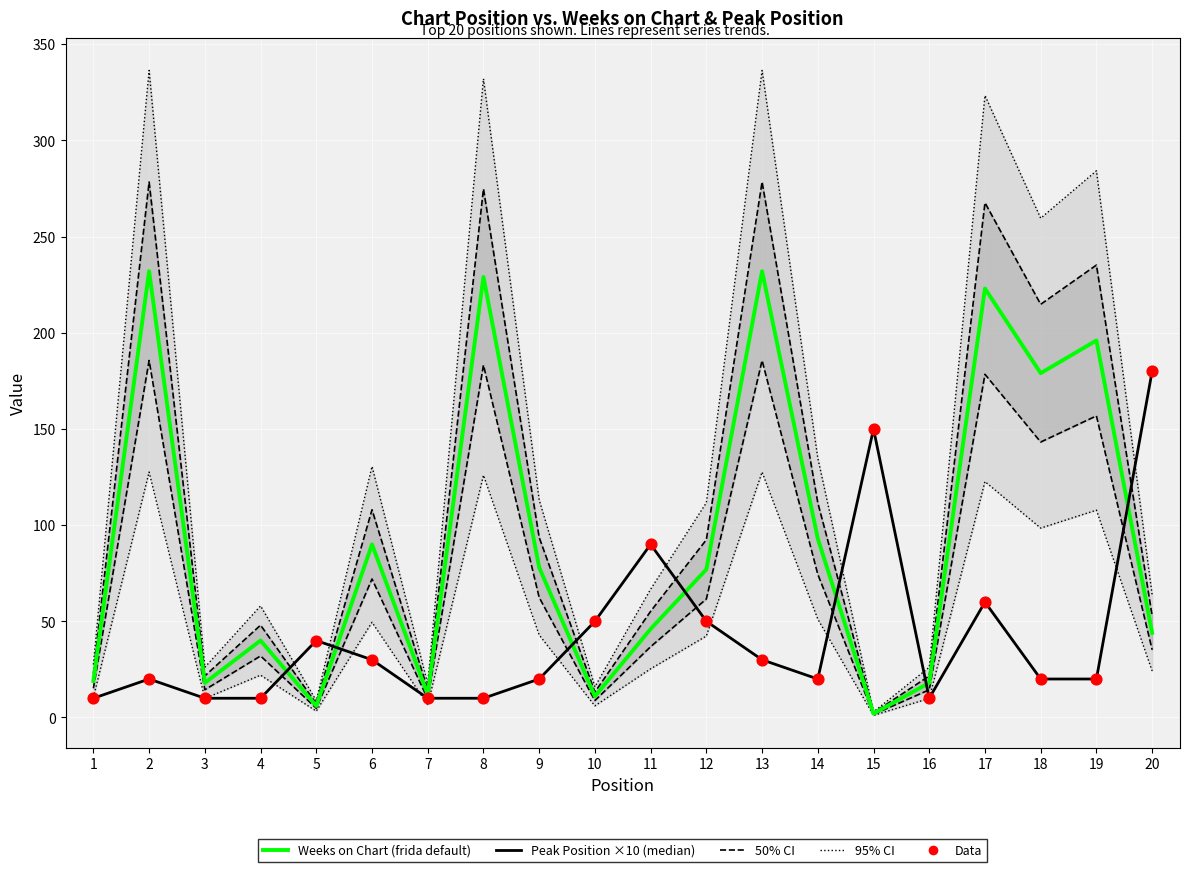

At which category is the sum across all series the highest?

17